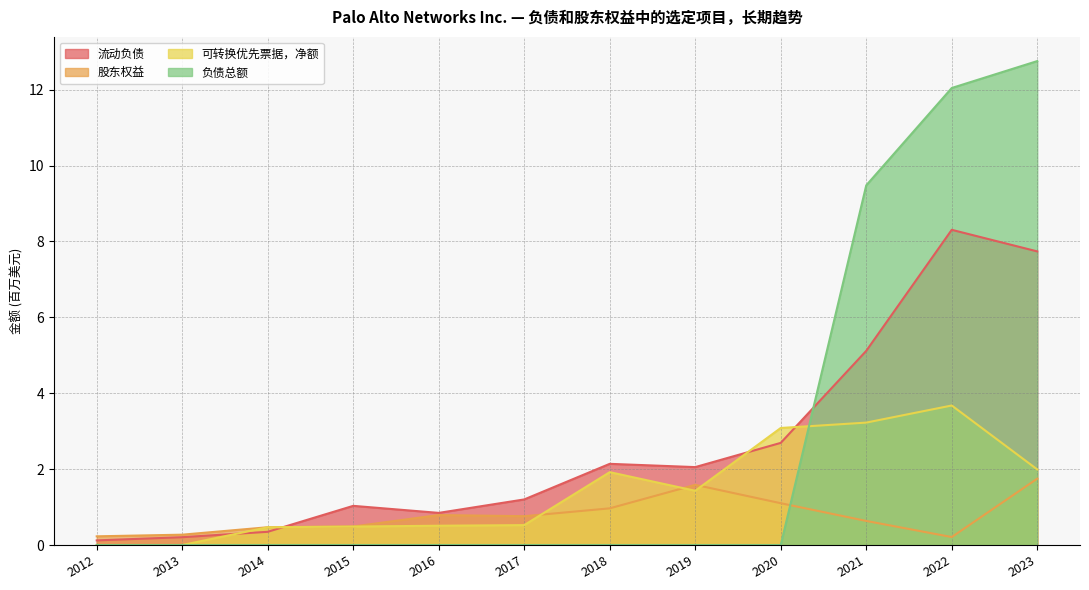

Between 2020 and 2012, which is larger?

2020